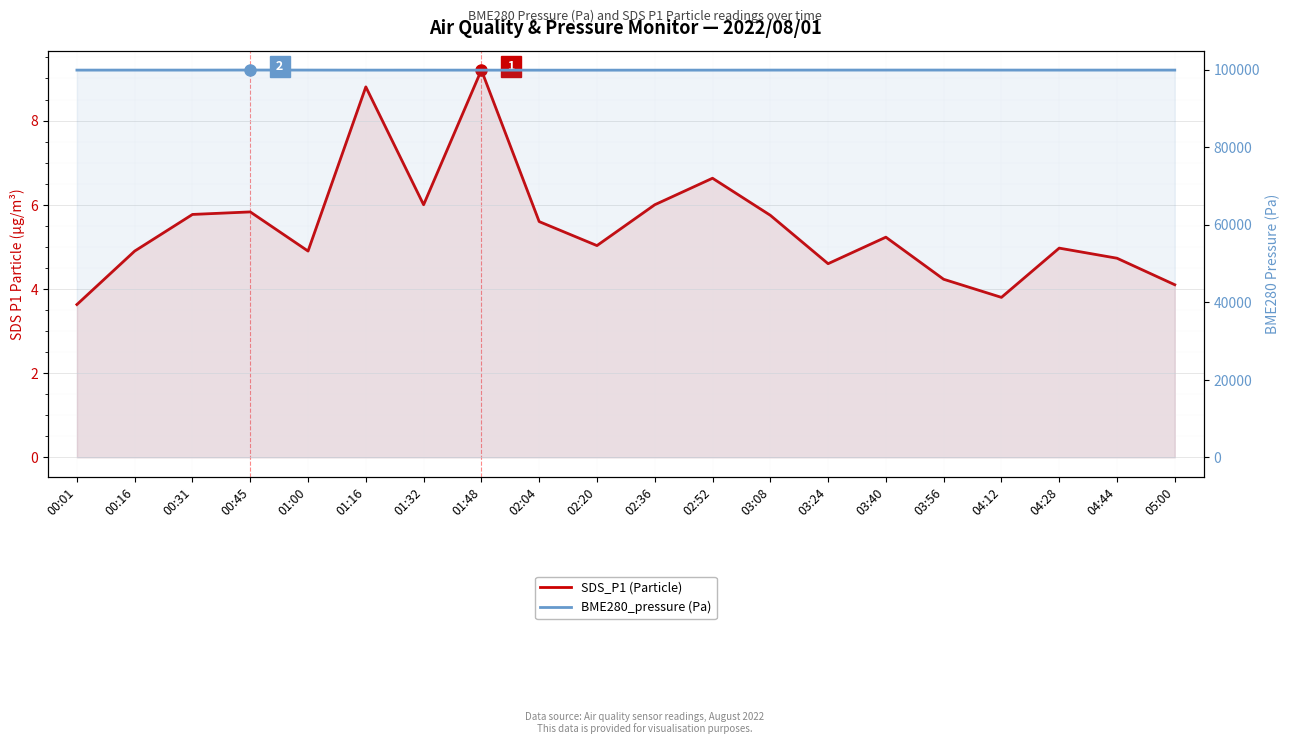

Reading right to left, list all the values displayed in this chart.

SDS_P1 (Particle): 05:00=4.1	04:44=4.7	04:28=5.0	04:12=3.8	03:56=4.2	03:40=5.2	03:24=4.6	03:08=5.8	02:52=6.6	02:36=6.0	02:20=5.0	02:04=5.6	01:48=9.2	01:32=6.0	01:16=8.8	01:00=4.9	00:45=5.8	00:31=5.8	00:16=4.9	00:01=3.6
BME280_pressure (Pa): 05:00=99880.8	04:44=99878.8	04:28=99877.2	04:12=99880.8	03:56=99888.0	03:40=99885.1	03:24=99882.5	03:08=99878.3	02:52=99869.7	02:36=99865.9	02:20=99861.6	02:04=99862.9	01:48=99868.2	01:32=99873.5	01:16=99872.1	01:00=99883.4	00:45=99894.1	00:31=99877.7	00:16=99879.4	00:01=99874.8